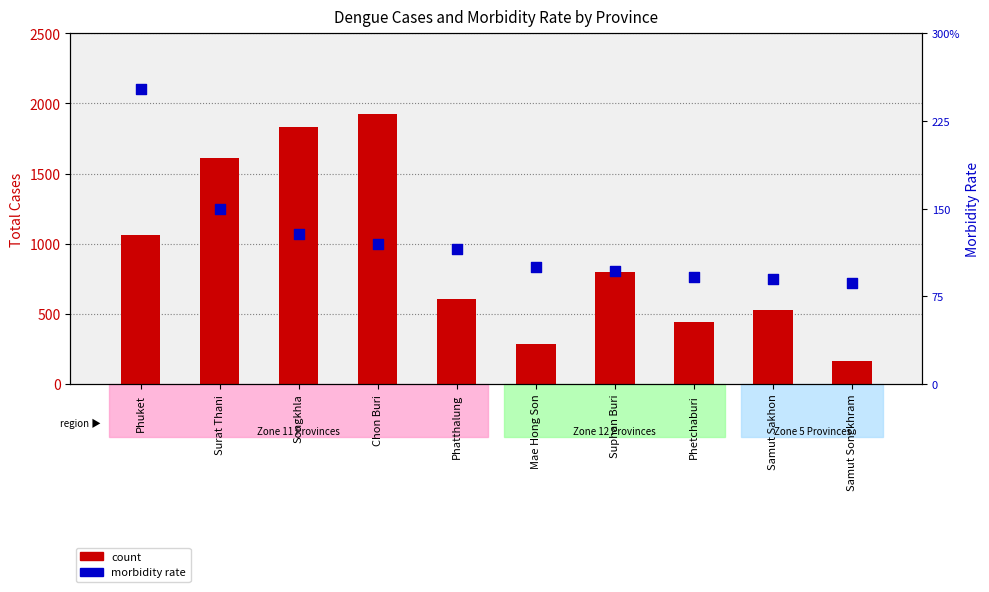

At how many categories does at least one series exceed 1863?

1